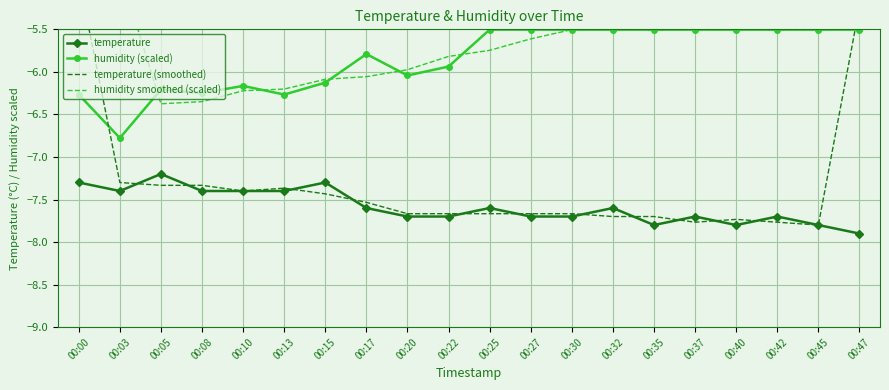

Which series has the largest range (max minus min)?

humidity smoothed (scaled)